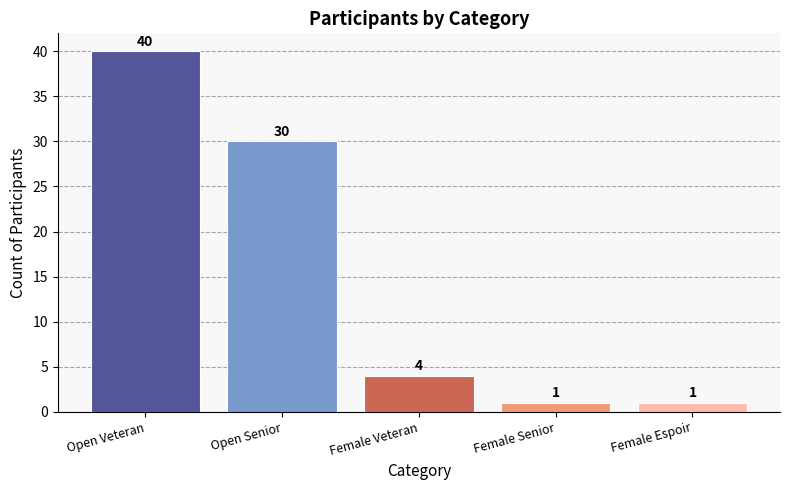

At which label does the data first exceed 4?

Open Veteran